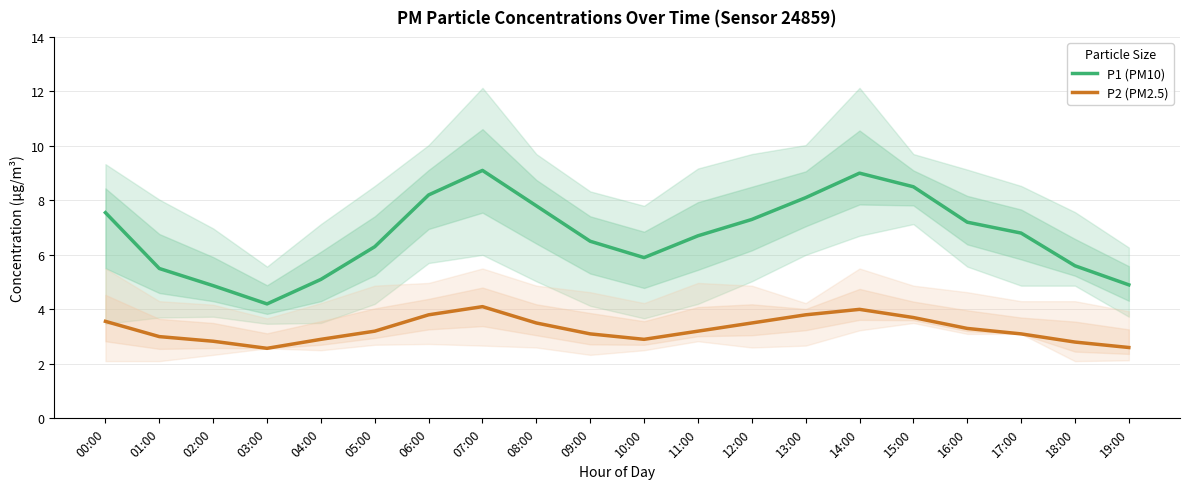

Which category has the highest value across all series?

07:00